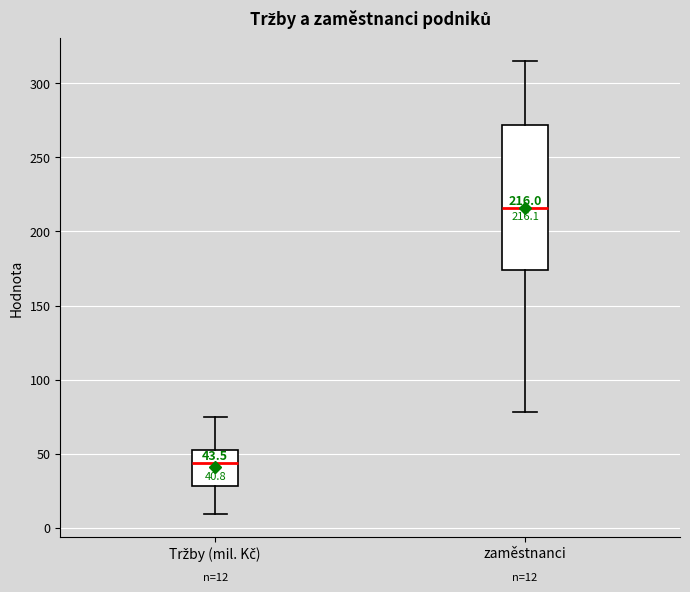

Which box has the lowest median line?

Tržby (mil. Kč)